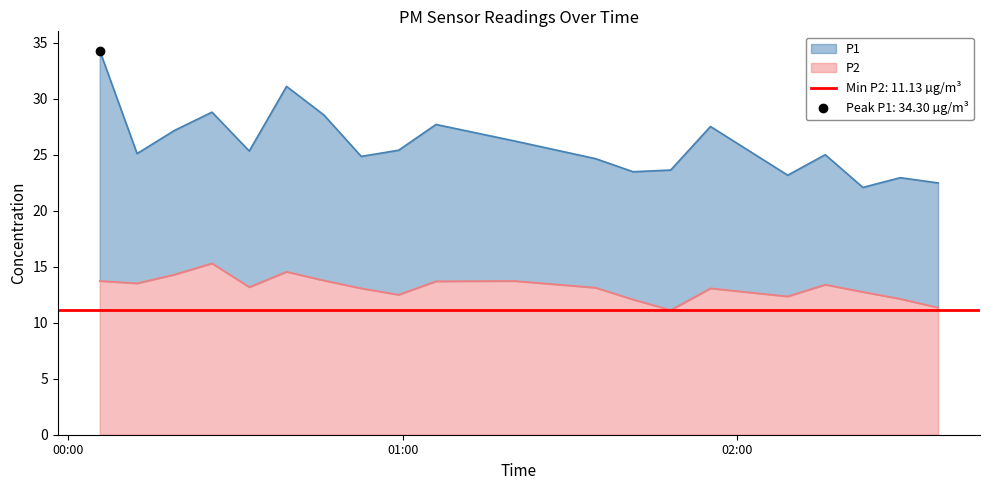

How many data points does each series have?

20